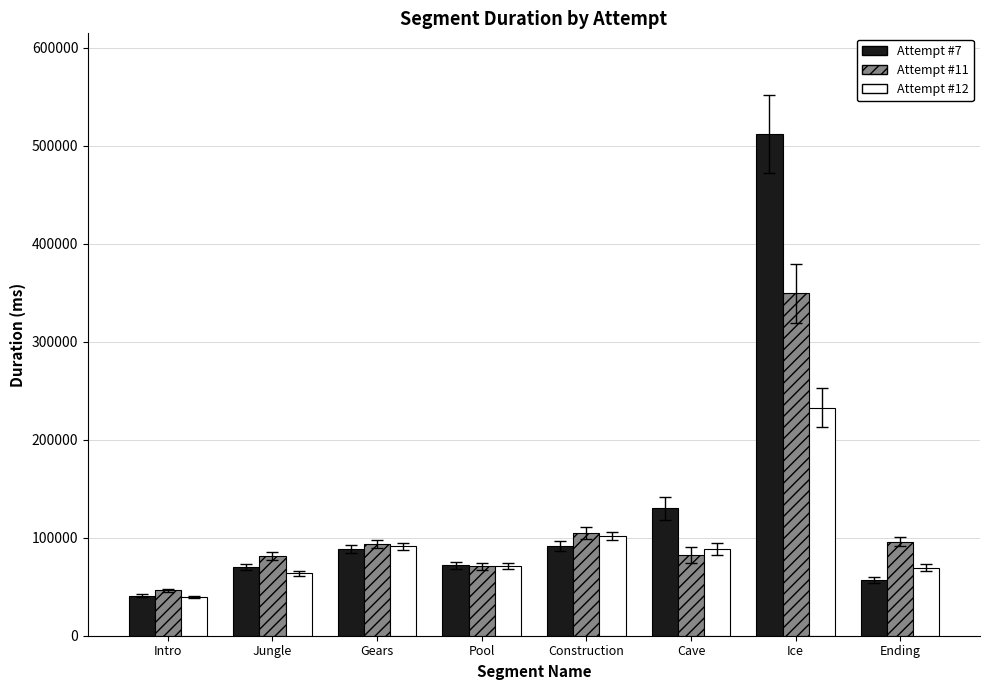

Which series has the largest total across all categories?

Attempt #7